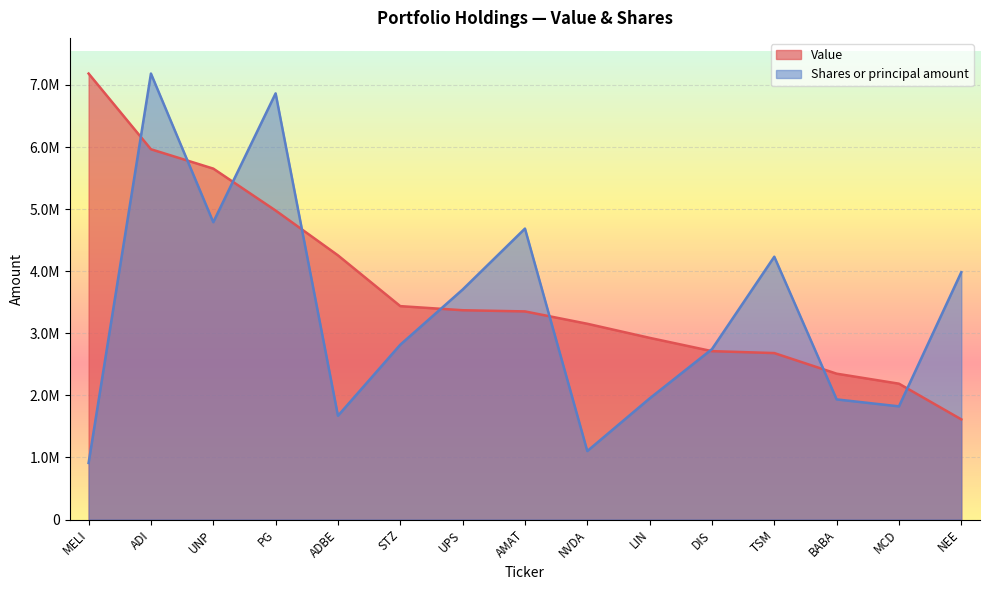

What is the difference between the Value values at ADBE and MCD?

2067000.0